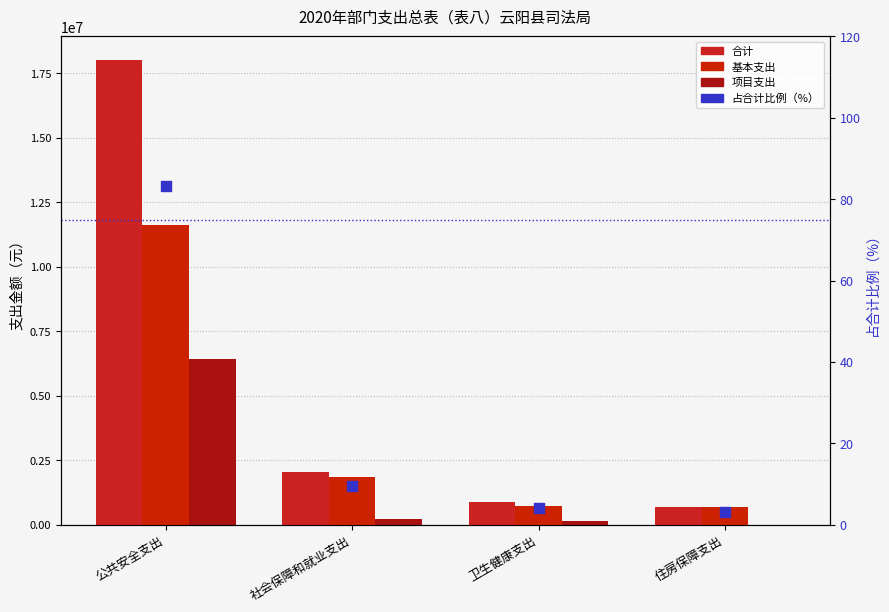

Which series contains the lowest Y value?

项目支出